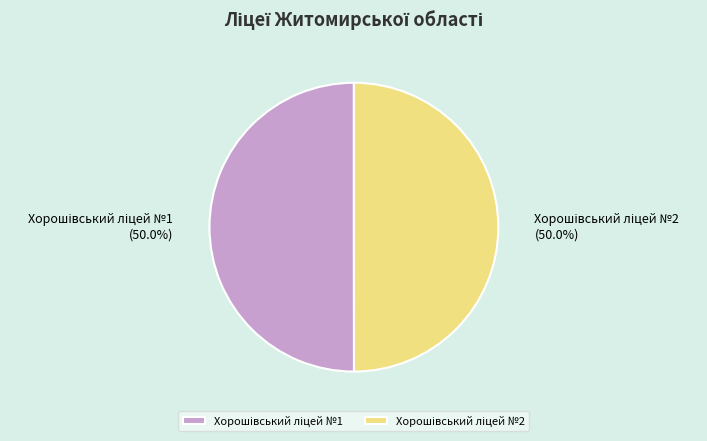

How many segments does this pie chart have?

2